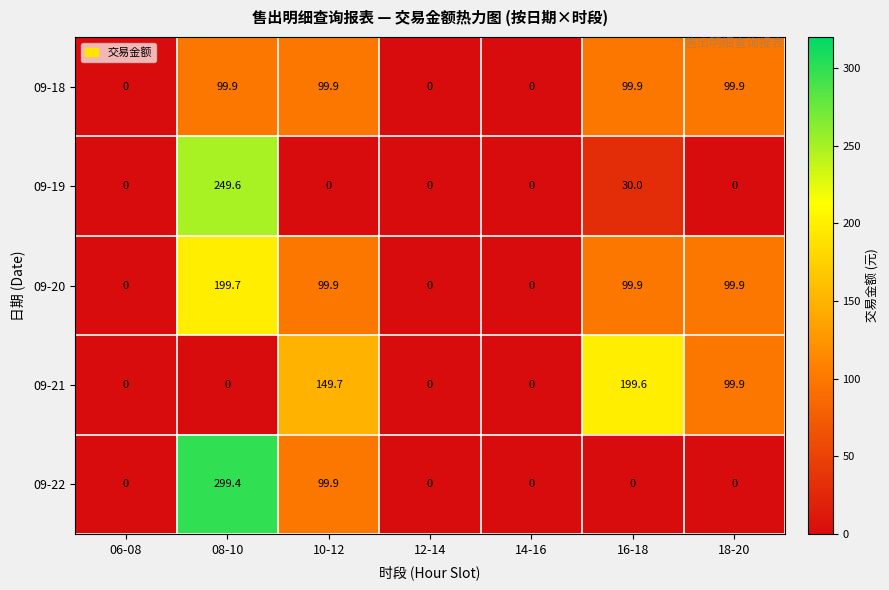

The 09-22 series shows 97.4 at 14-16. True or false?

False